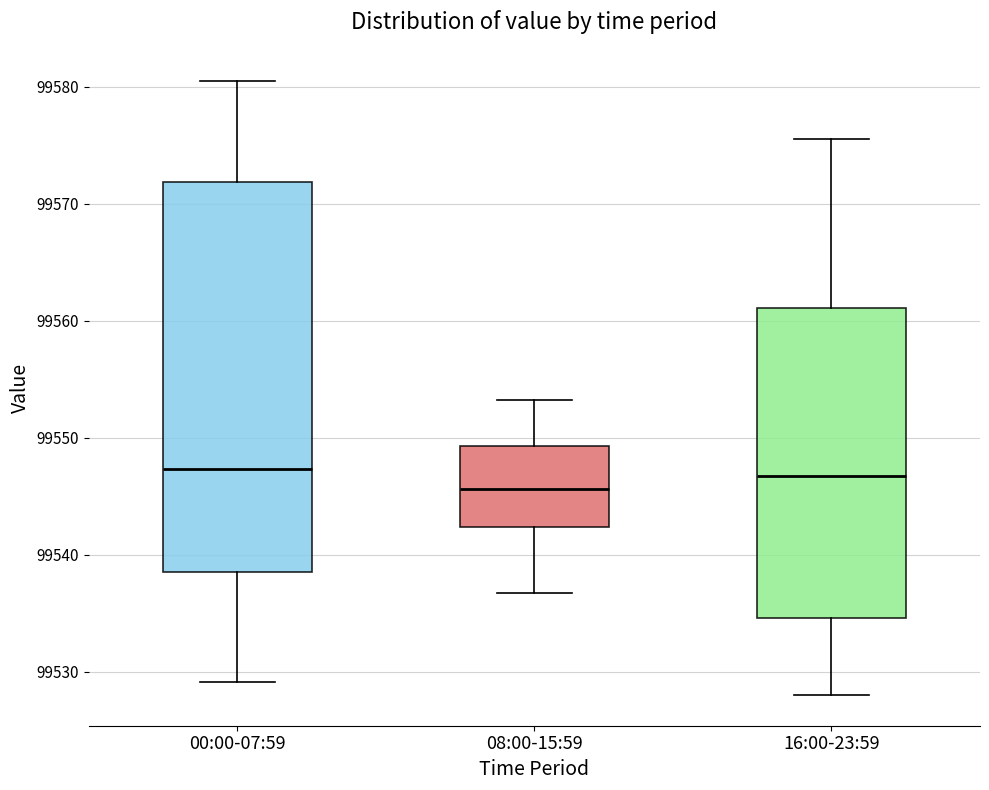

Reading left to right, transcribe this box plot: for each box, give where its median line is, the range the box spans, and where its two whiskers end, as read against the y-axis. The values are not printed on the chart, so give them approximately, as read against the axis.

00:00-07:59: median 99547, box 99539 to 99572, whiskers 99529 to 99581
08:00-15:59: median 99546, box 99542 to 99549, whiskers 99537 to 99553
16:00-23:59: median 99547, box 99535 to 99561, whiskers 99528 to 99576